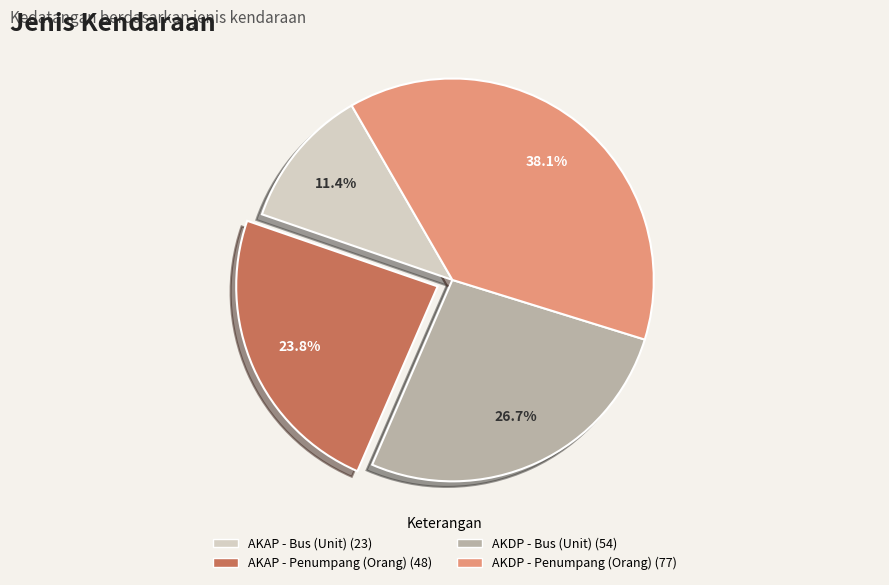

Count the number of slices in the pie.

4